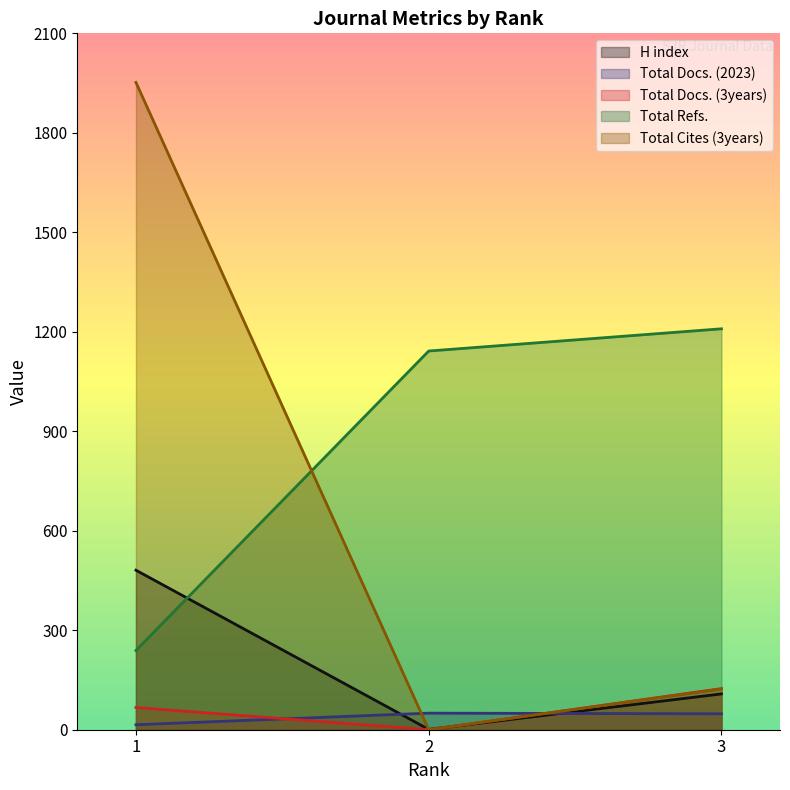

Is the value of Total Refs. at 2 greater than the value of H index at 2?

Yes